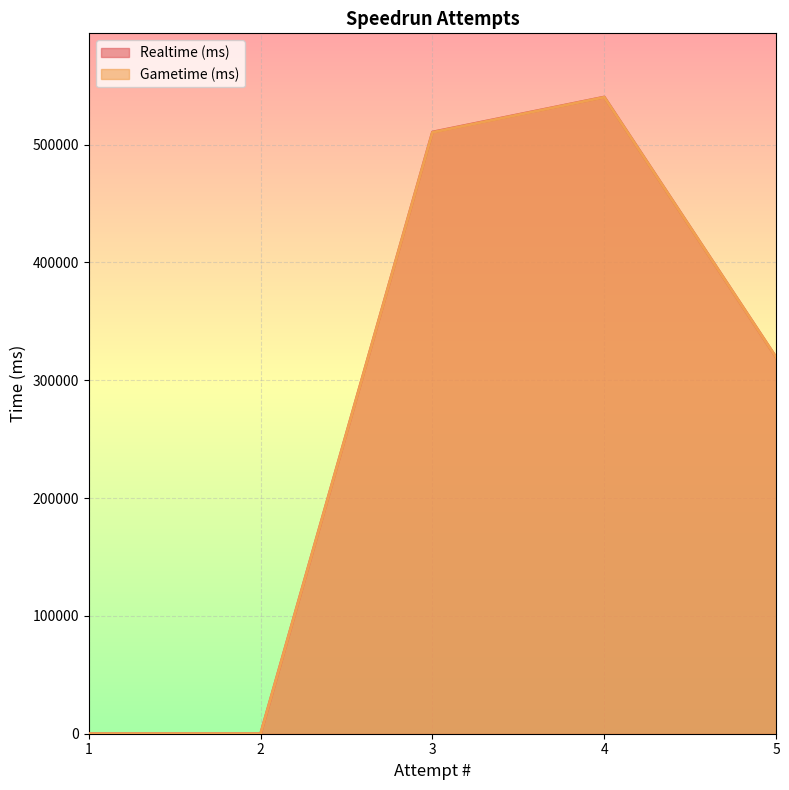

The value of Realtime (ms) at 2 is 317778. True or false?

False